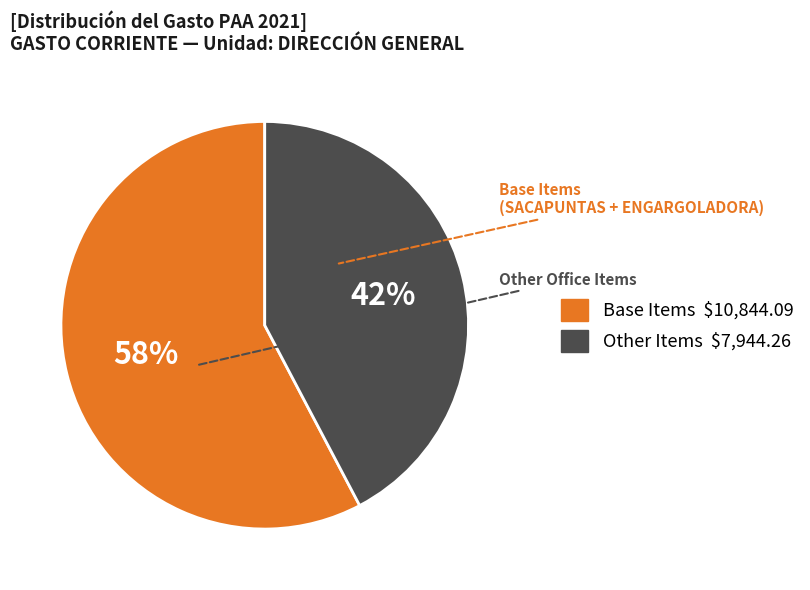

Does any single category account for the majority?

Yes